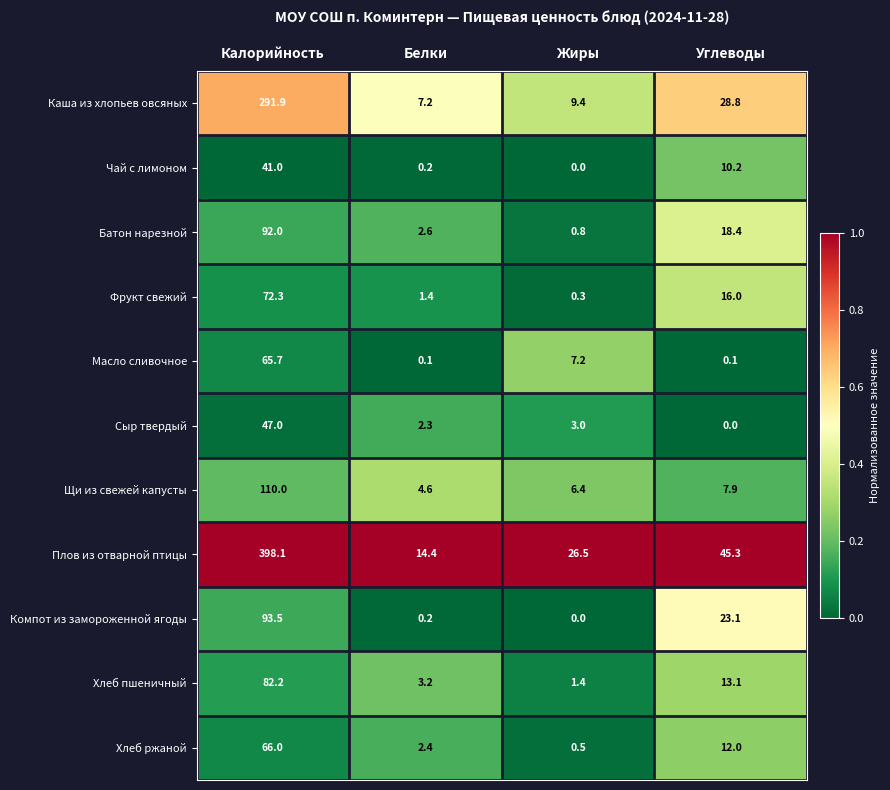

The value of Плов из отварной птицы at Углеводы is 45.3. True or false?

True